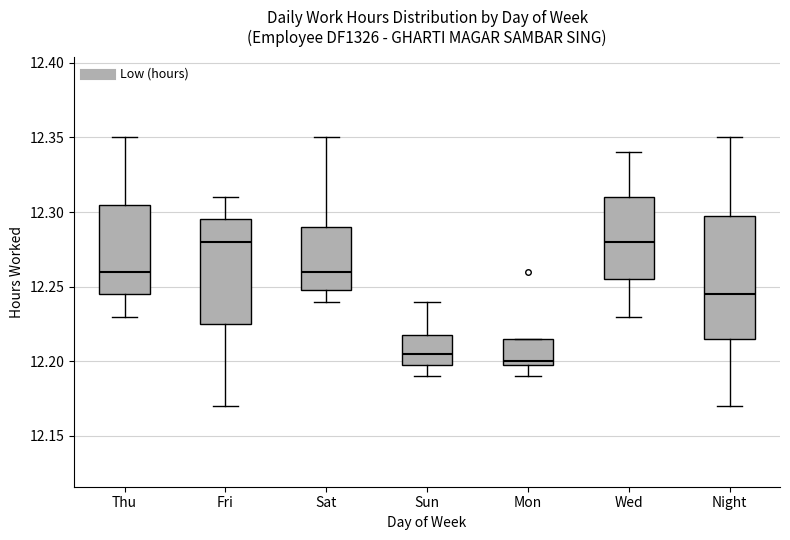

Reading left to right, read every box against the y-axis: the position of its median line, the range the box covers, and the ends of its whiskers. The values are not printed on the chart, so give them approximately, as read against the axis.

Thu: median 12.260, box 12.245 to 12.305, whiskers 12.230 to 12.350
Fri: median 12.280, box 12.225 to 12.295, whiskers 12.170 to 12.310
Sat: median 12.260, box 12.250 to 12.290, whiskers 12.240 to 12.350
Sun: median 12.205, box 12.200 to 12.220, whiskers 12.190 to 12.240
Mon: median 12.200 (just above the box's lower edge), box 12.200 to 12.215, whiskers 12.190 to 12.215
Wed: median 12.280, box 12.255 to 12.310, whiskers 12.230 to 12.340
Night: median 12.245, box 12.215 to 12.300, whiskers 12.170 to 12.350